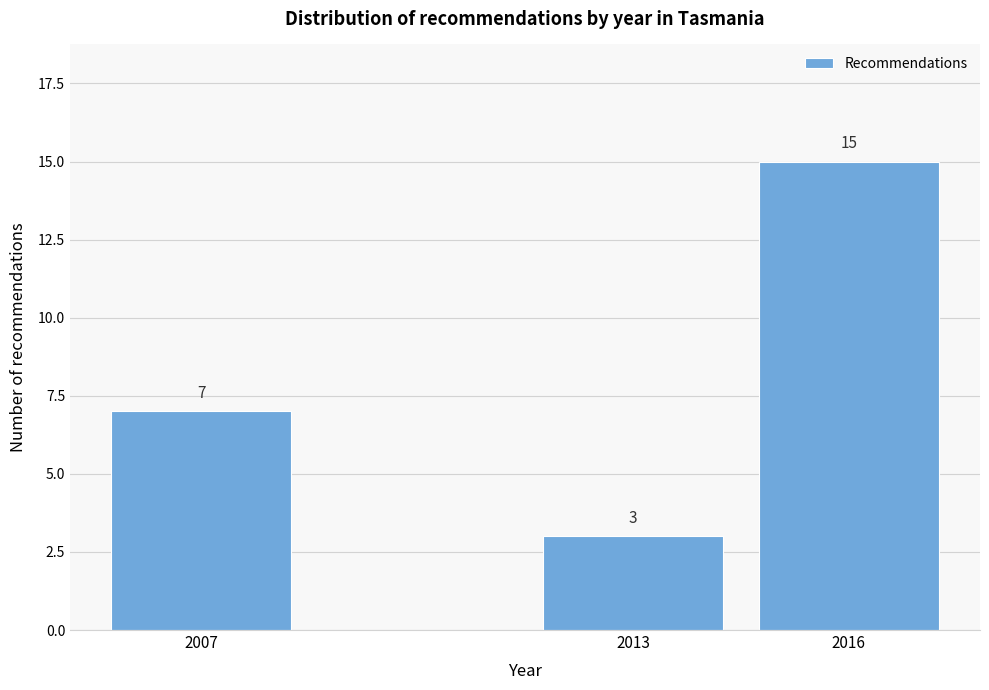

Reading left to right, list all the values displayed in this chart.

7	3	15